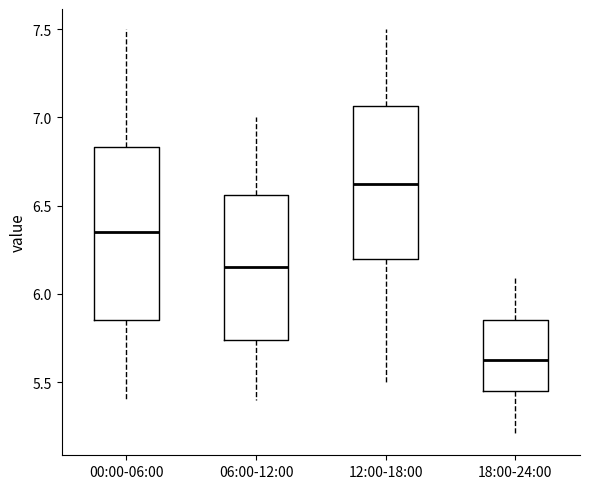

Reading left to right, transcribe this box plot: for each box, give where its median line is, the range the box spans, and where its two whiskers end, as read against the y-axis. The values are not printed on the chart, so give them approximately, as read against the axis.

00:00-06:00: median 6.35, box 5.85 to 6.85, whiskers 5.40 to 7.50
06:00-12:00: median 6.15, box 5.75 to 6.55, whiskers 5.40 to 7.00
12:00-18:00: median 6.65, box 6.20 to 7.05, whiskers 5.50 to 7.50
18:00-24:00: median 5.65, box 5.45 to 5.85, whiskers 5.20 to 6.10